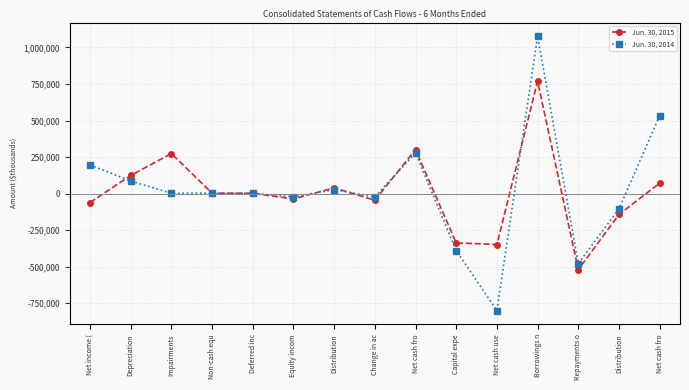

Count the number of data series in this chart.

2